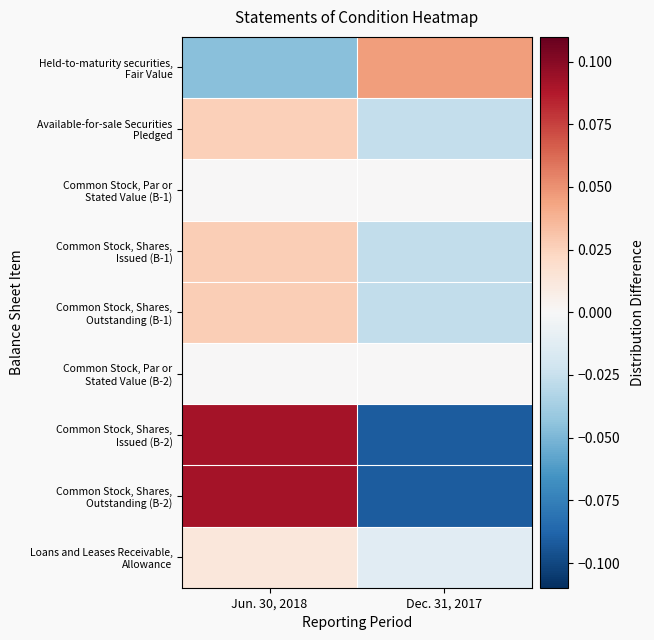

Count the number of data series in this chart.

9